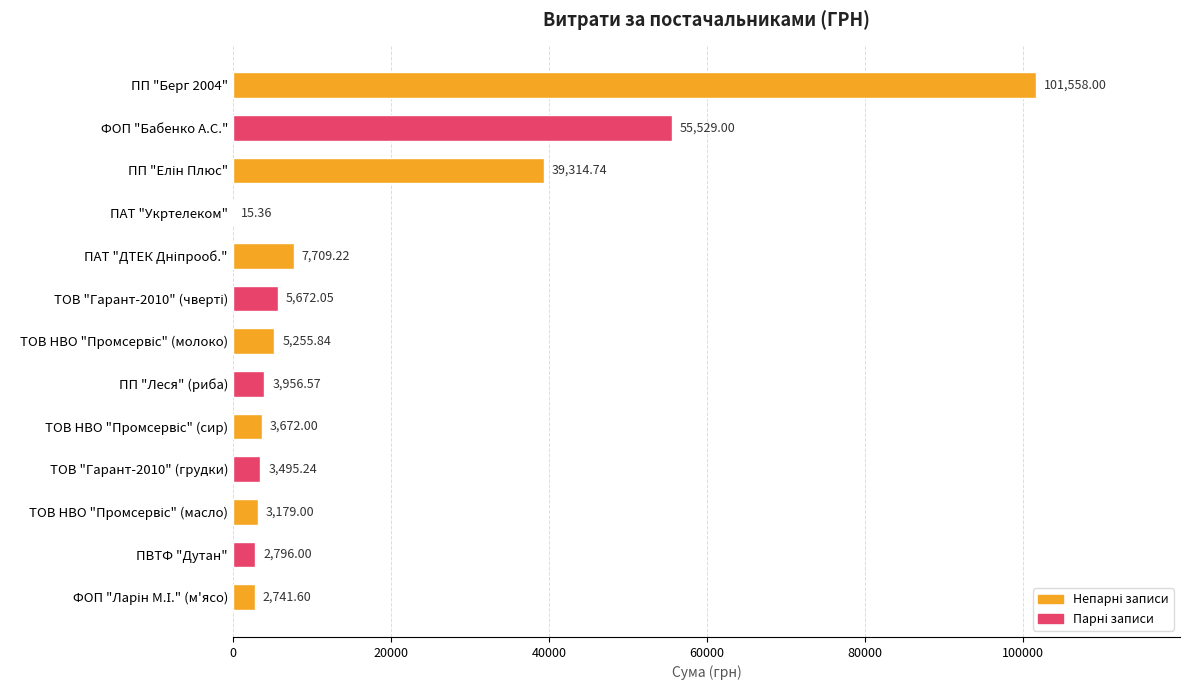

Where is the data nearest to the value 50786?

ФОП "Бабенко А.С."